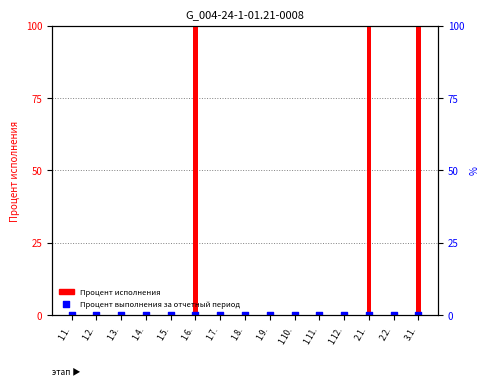

Which series contains the lowest Y value?

Процент исполнения